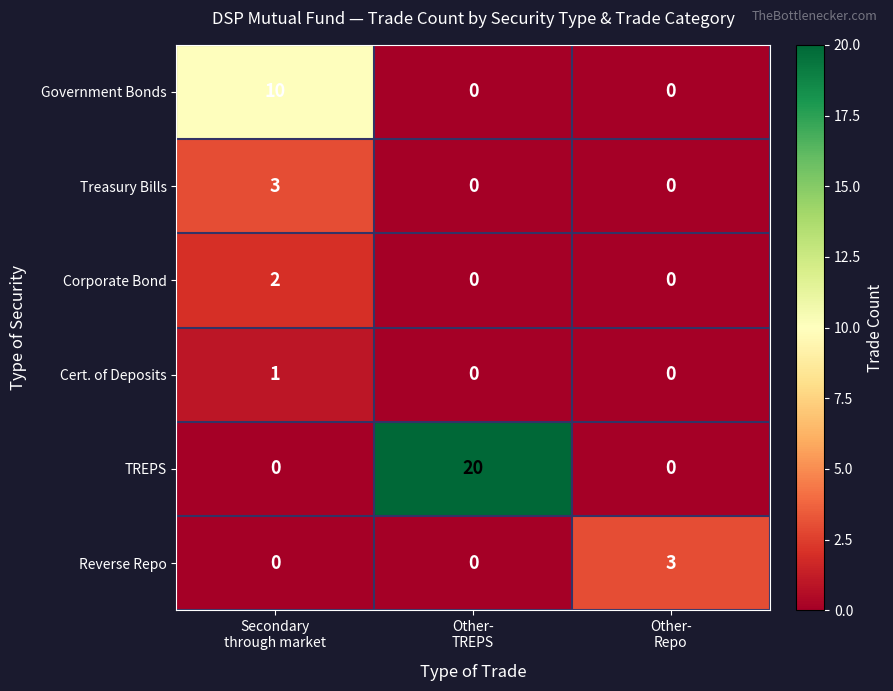

What is the highest value of the Treasury Bills series?

3